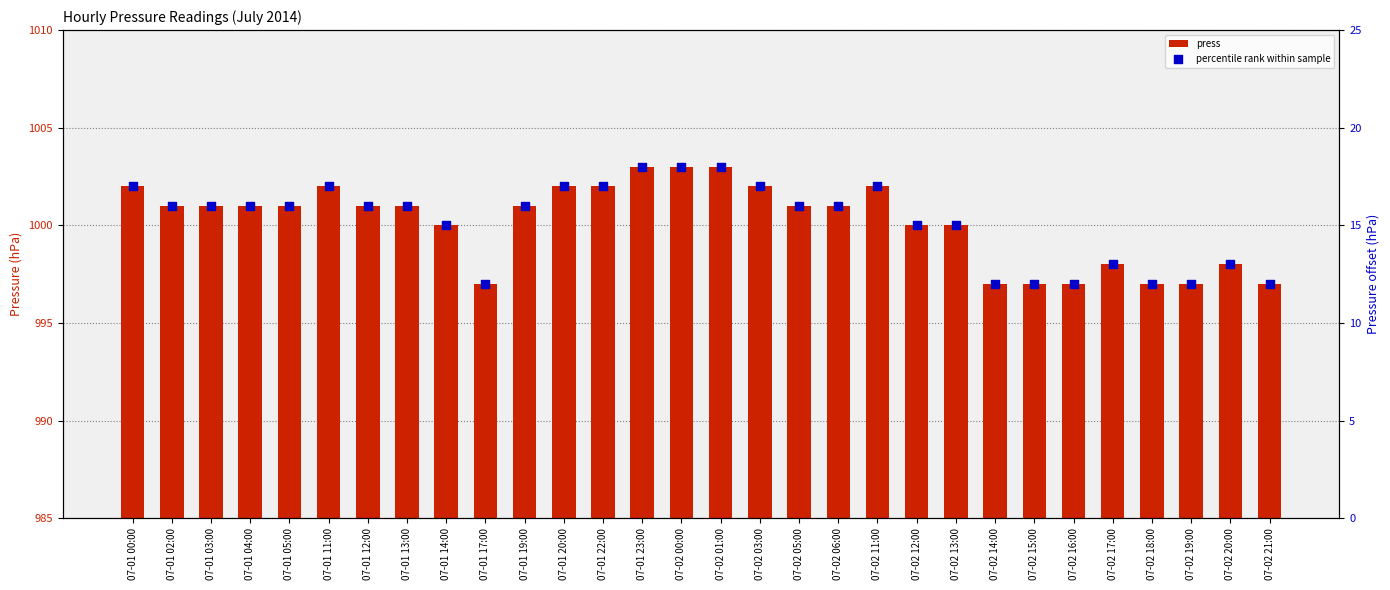

What are all the series names shown in the legend?

press, percentile rank within sample